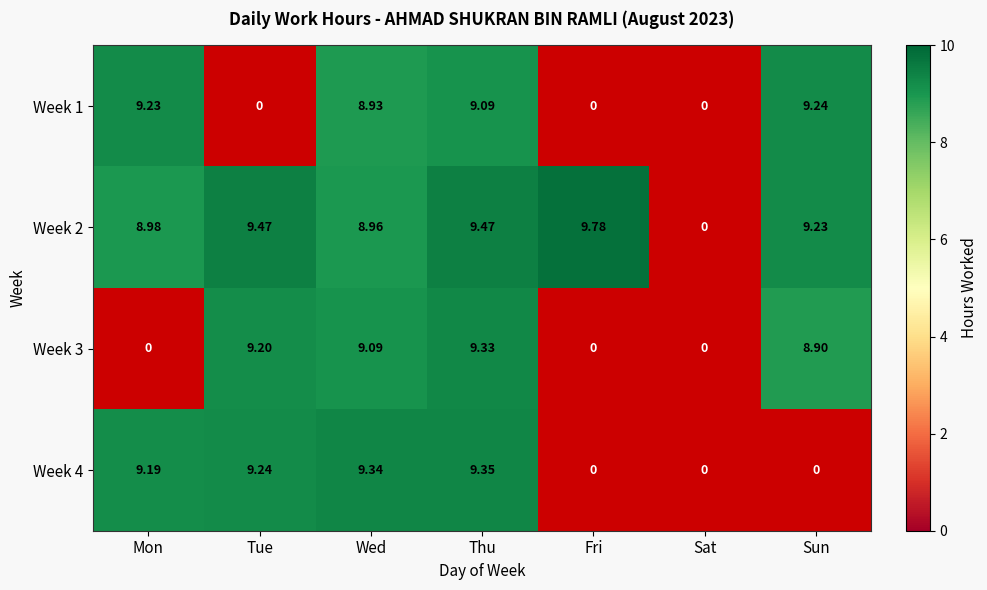

The Week 3 series shows 13.8 at Sun. True or false?

False